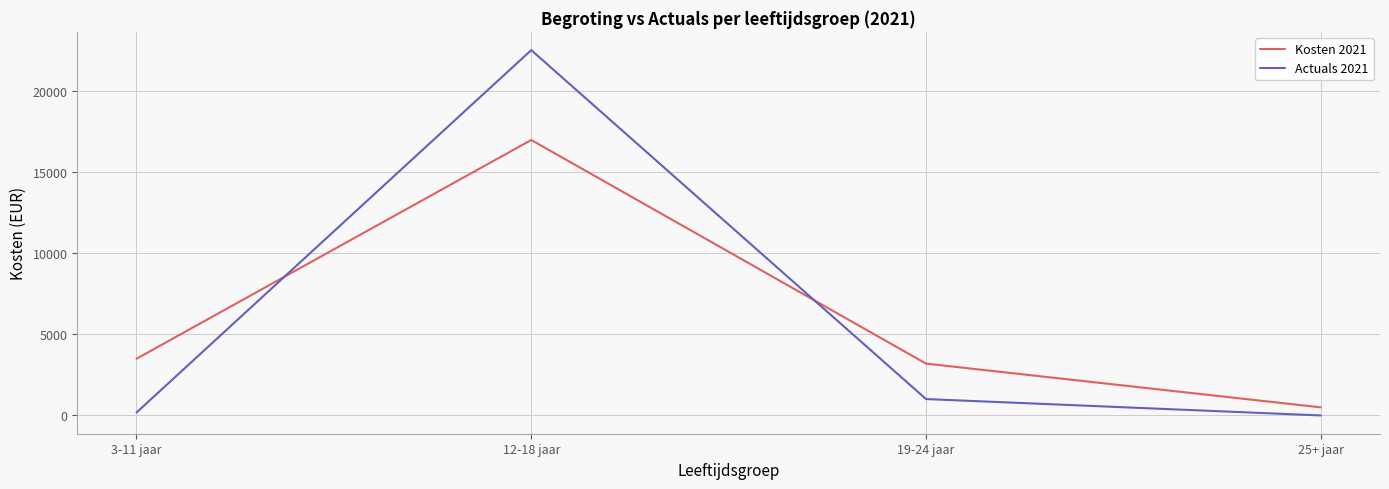

Which series has the widest spread of values?

Actuals 2021